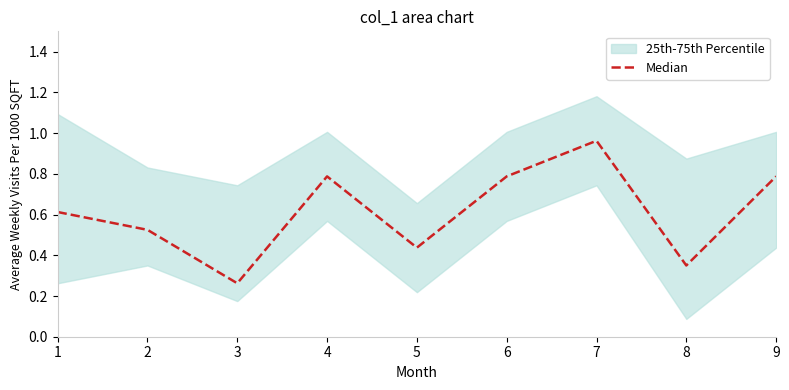

Is it true that the value at 6 is 0.8?

True